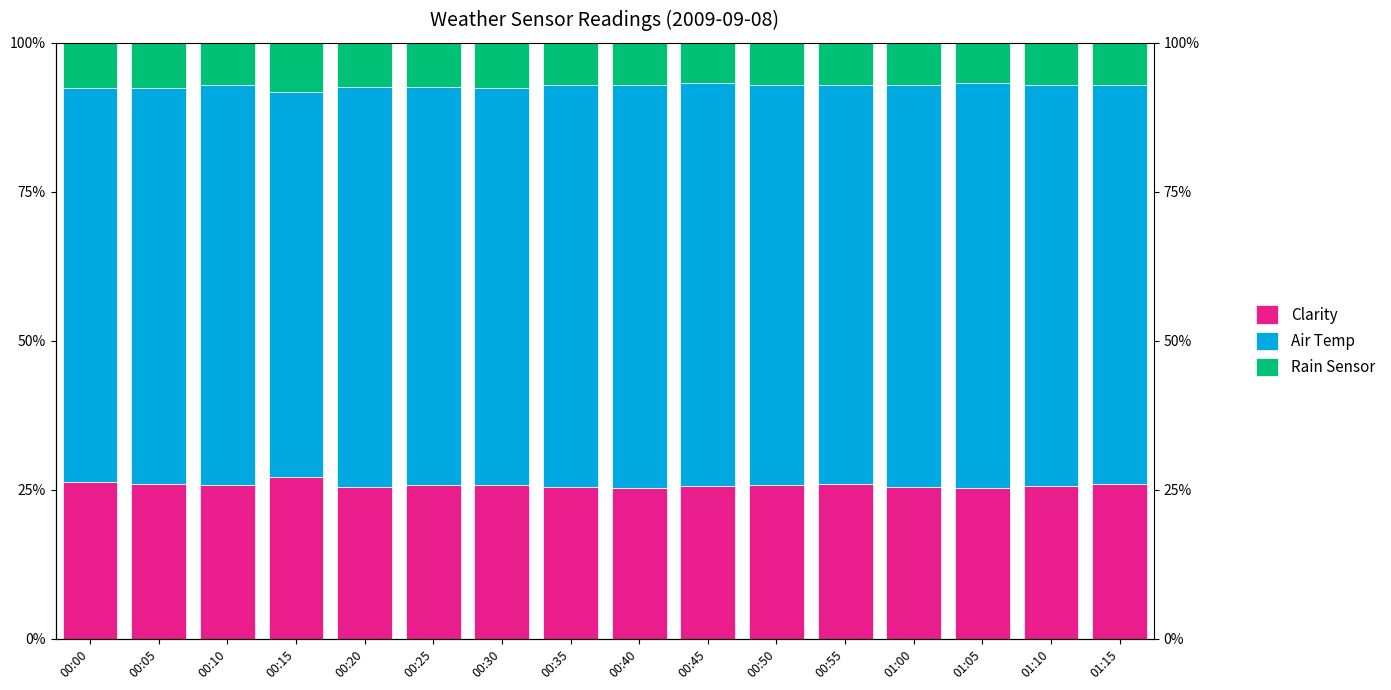

Which has a higher value, 01:00 or 00:35?

01:00